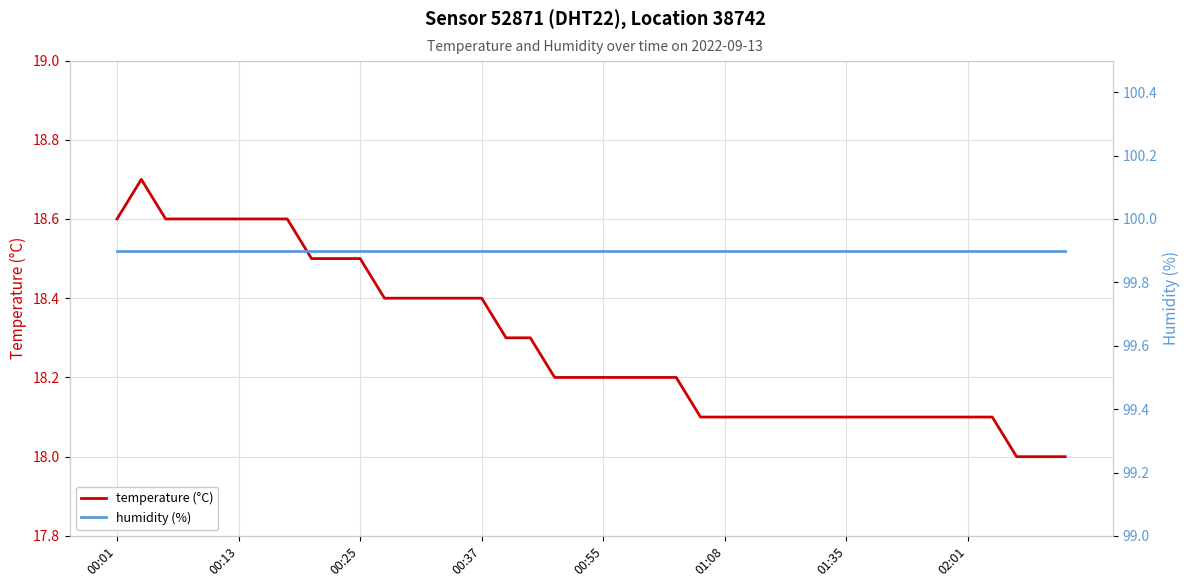

Is it true that humidity (%) equals 99.9 at 27?

True